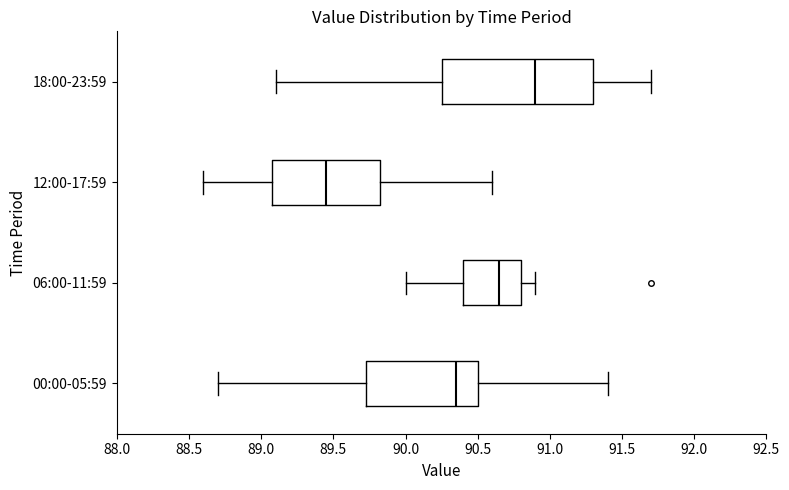

Which box's median line is the furthest to the right?

18:00-23:59